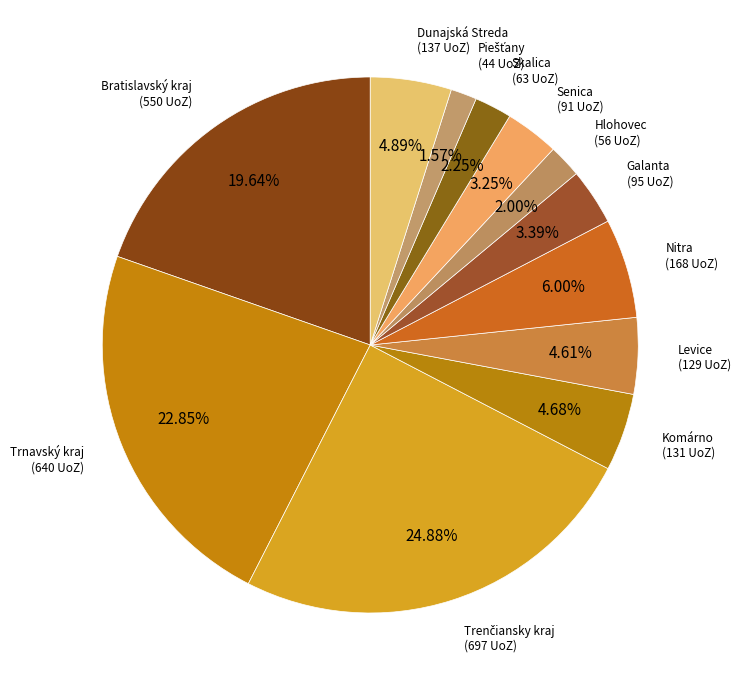

How many slices are in this pie chart?

12